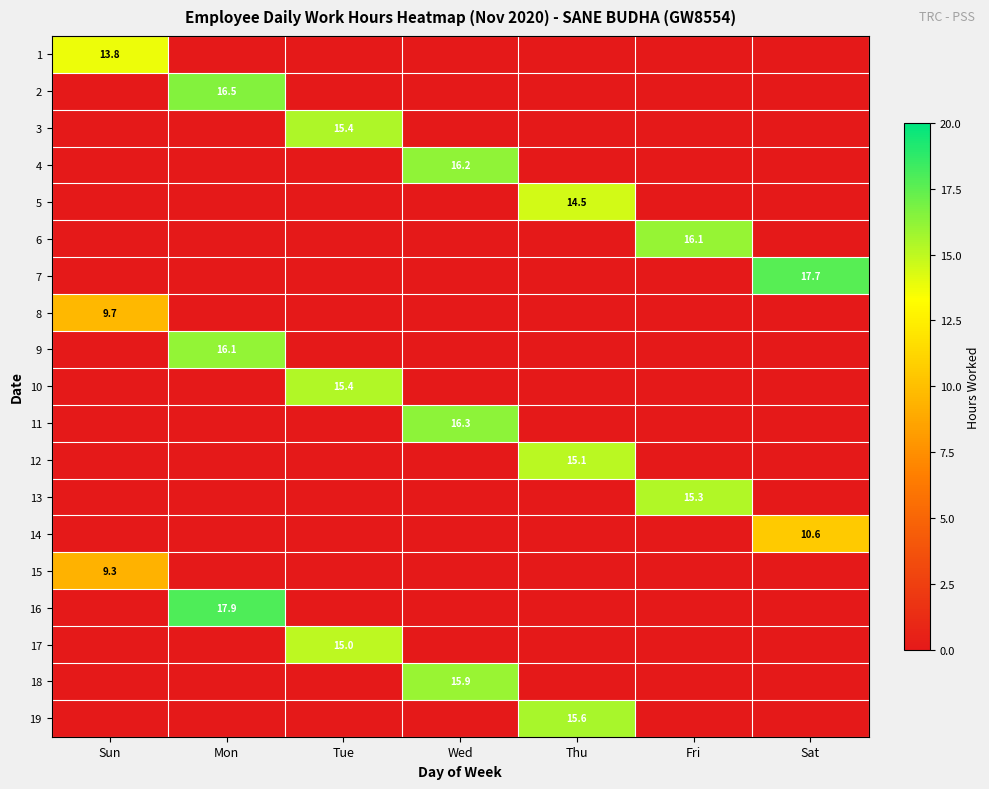

At which label is 18 closest to 7?

Sun